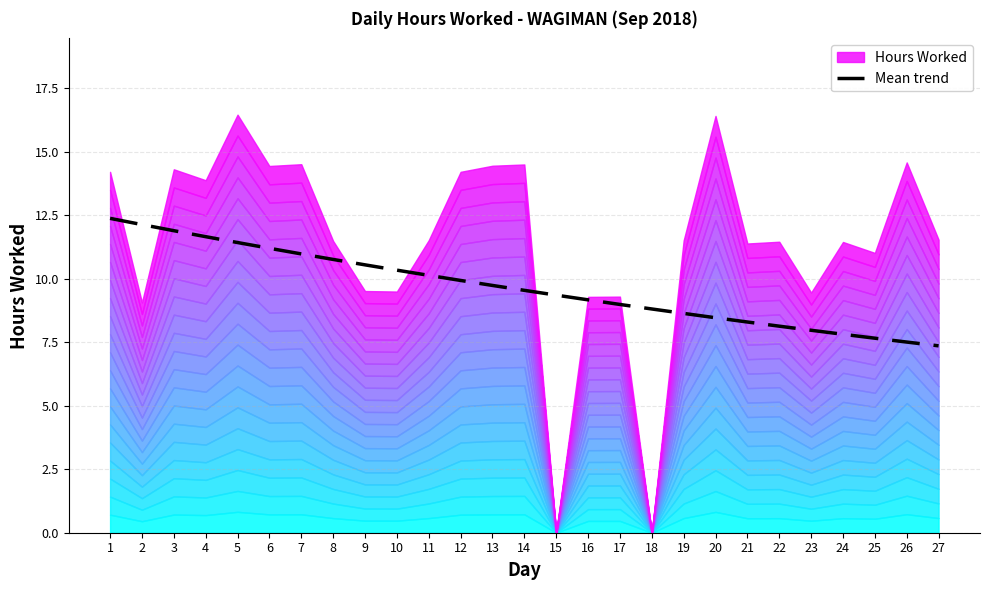

How many categories are shown in the chart?

27